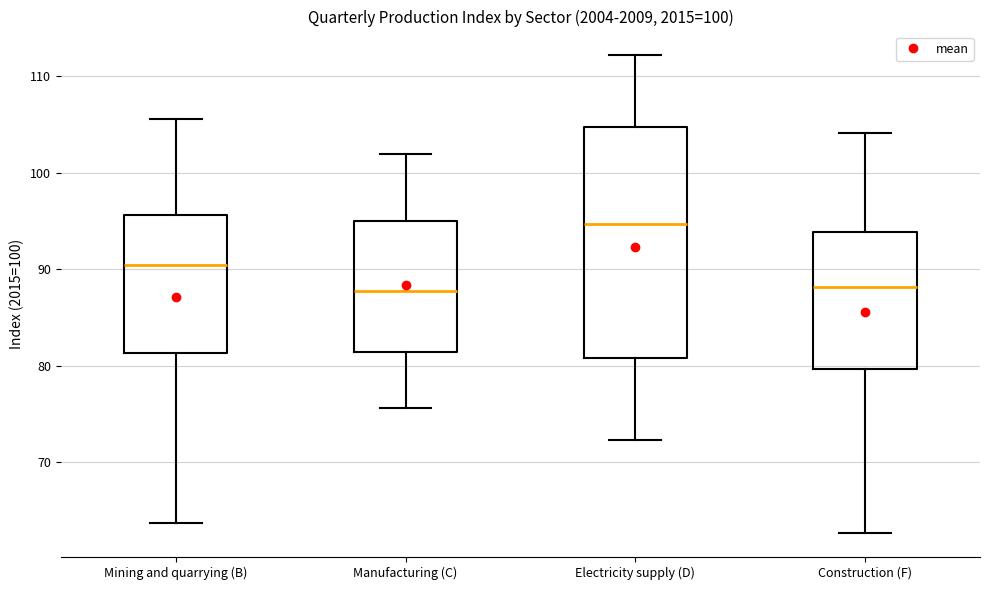

Comparing the boxes themselves (not the whiskers), which one is the tallest?

Electricity supply (D)